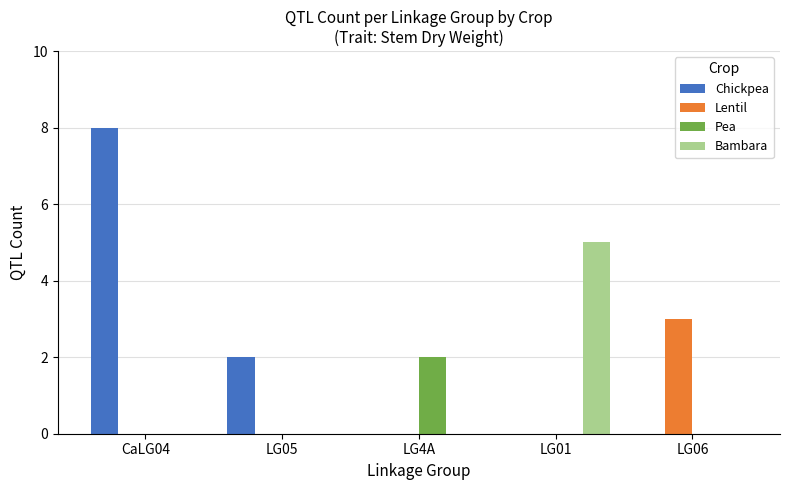

What are all the series names shown in the legend?

Chickpea, Lentil, Pea, Bambara